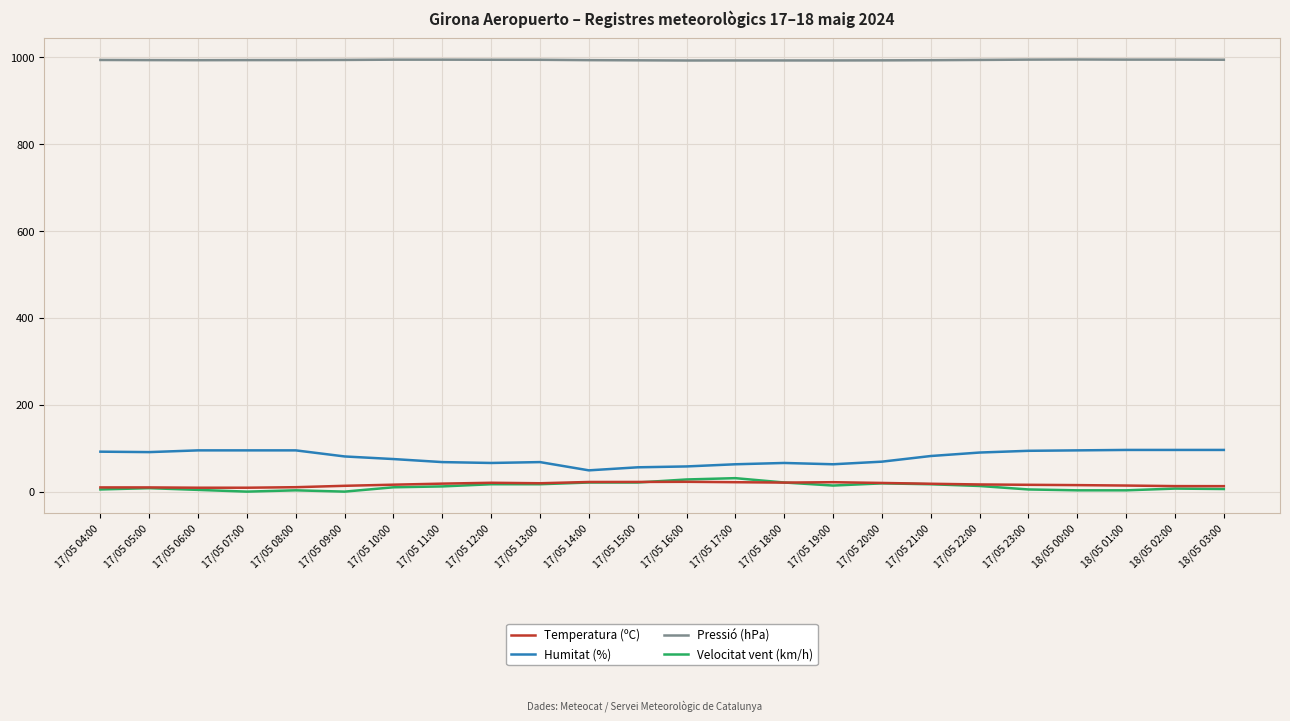

Which series has the largest total across all categories?

Pressió (hPa)